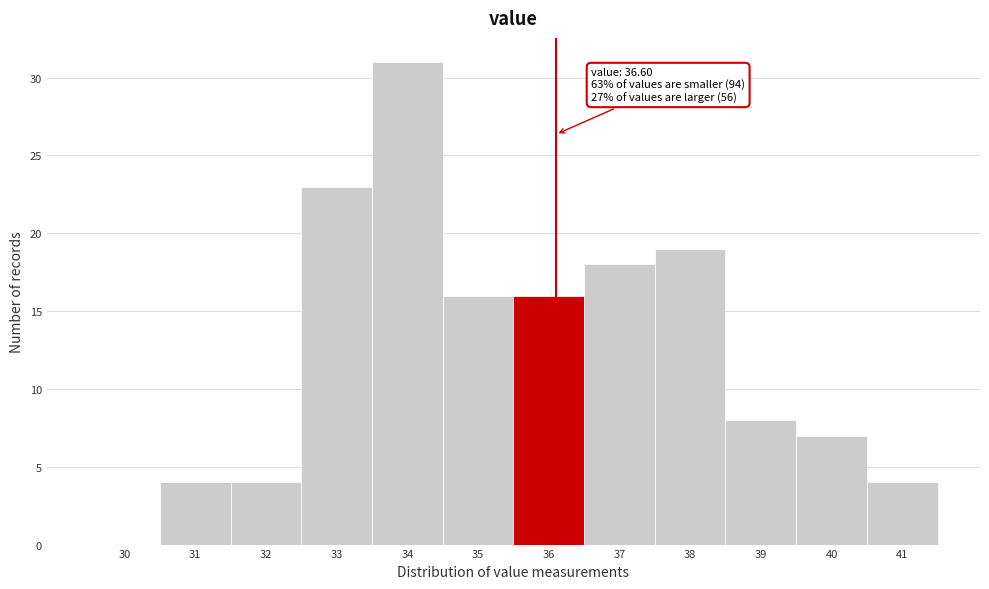

Reading left to right, transcribe all the data shown in this chart.

30=0	31=4	32=4	33=23	34=31	35=16	36=16	37=18	38=19	39=8	40=7	41=4